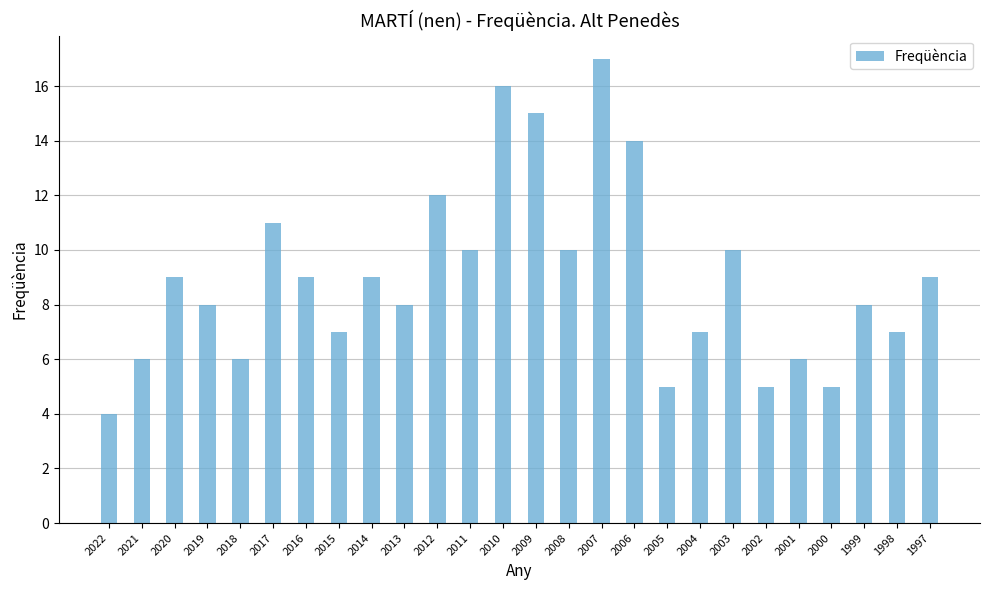

What is the change in value from 2014 to 2006?

+5